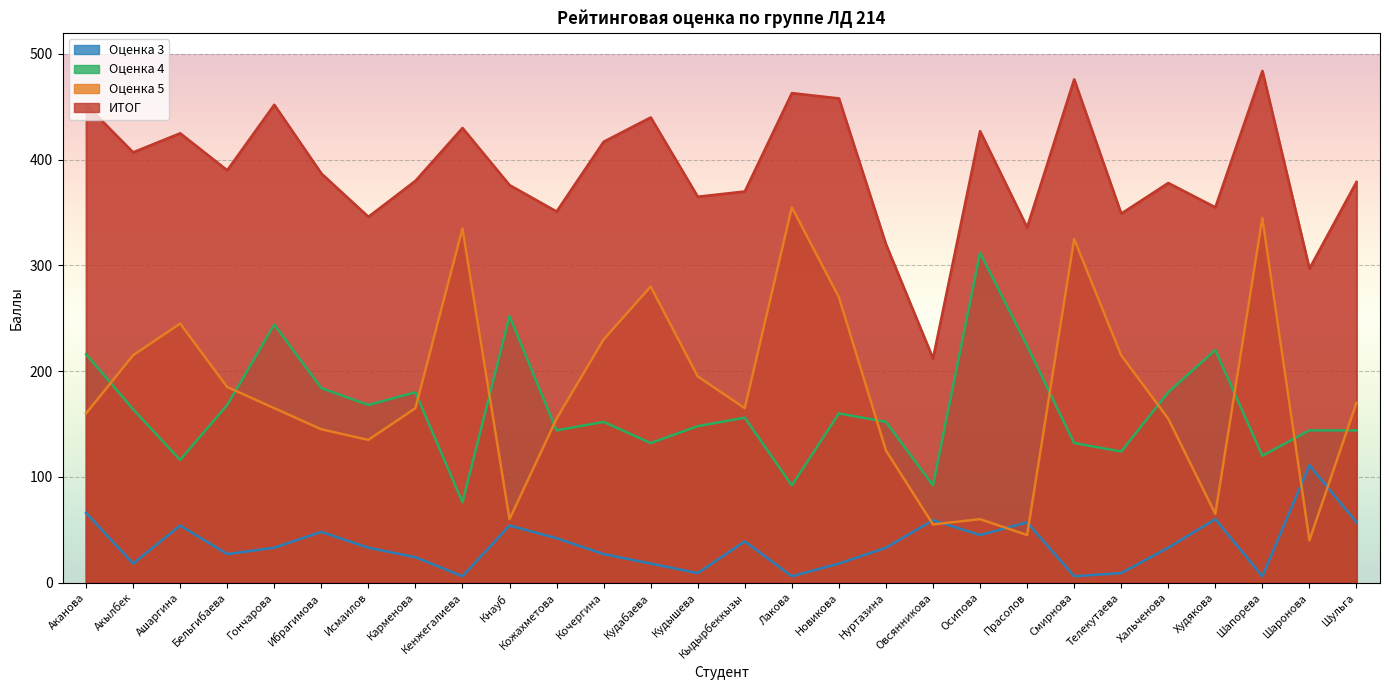

What is the minimum value shown in the chart?

6